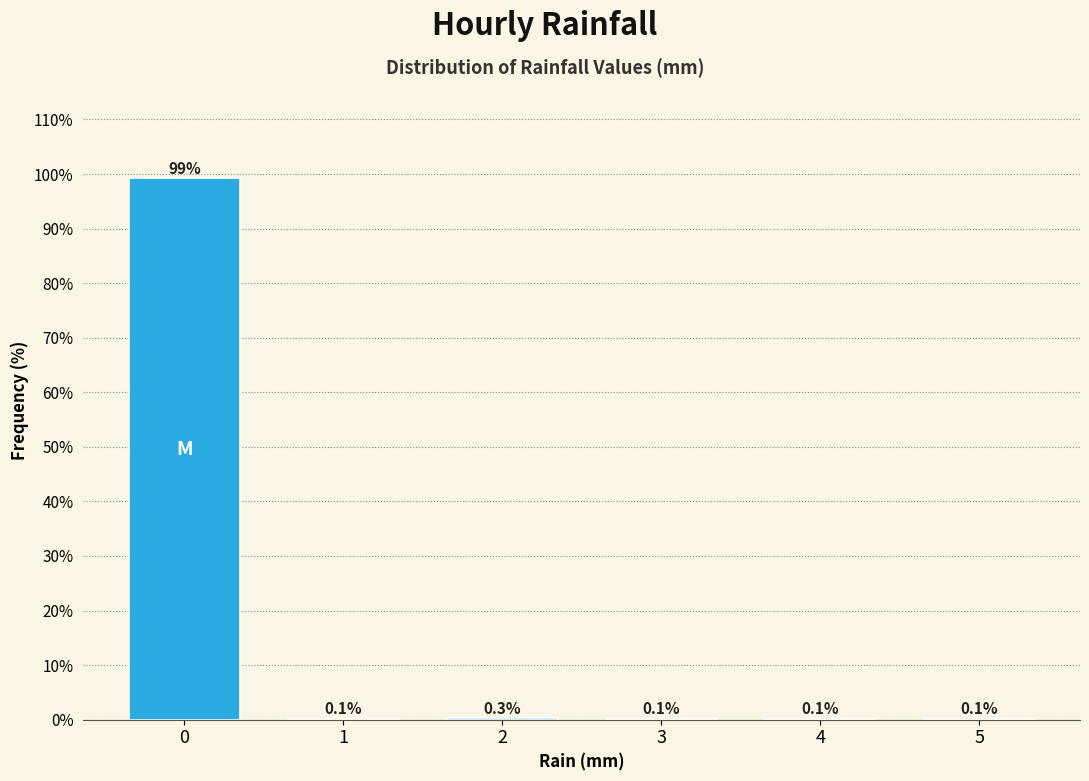

Reading left to right, list all the values displayed in this chart.

0=99.2	1=0.1	2=0.3	3=0.1	4=0.1	5=0.1